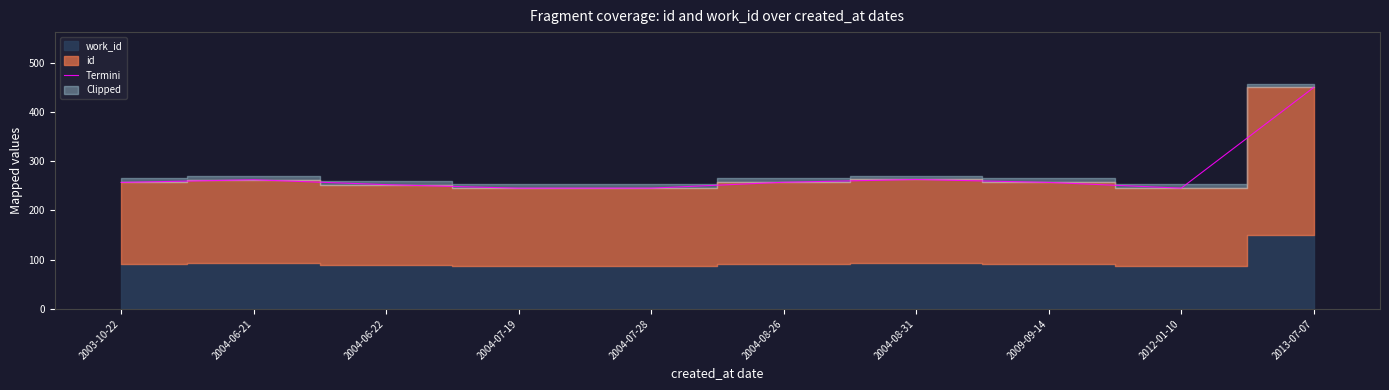

Where is the first local minimum?

2004-07-19